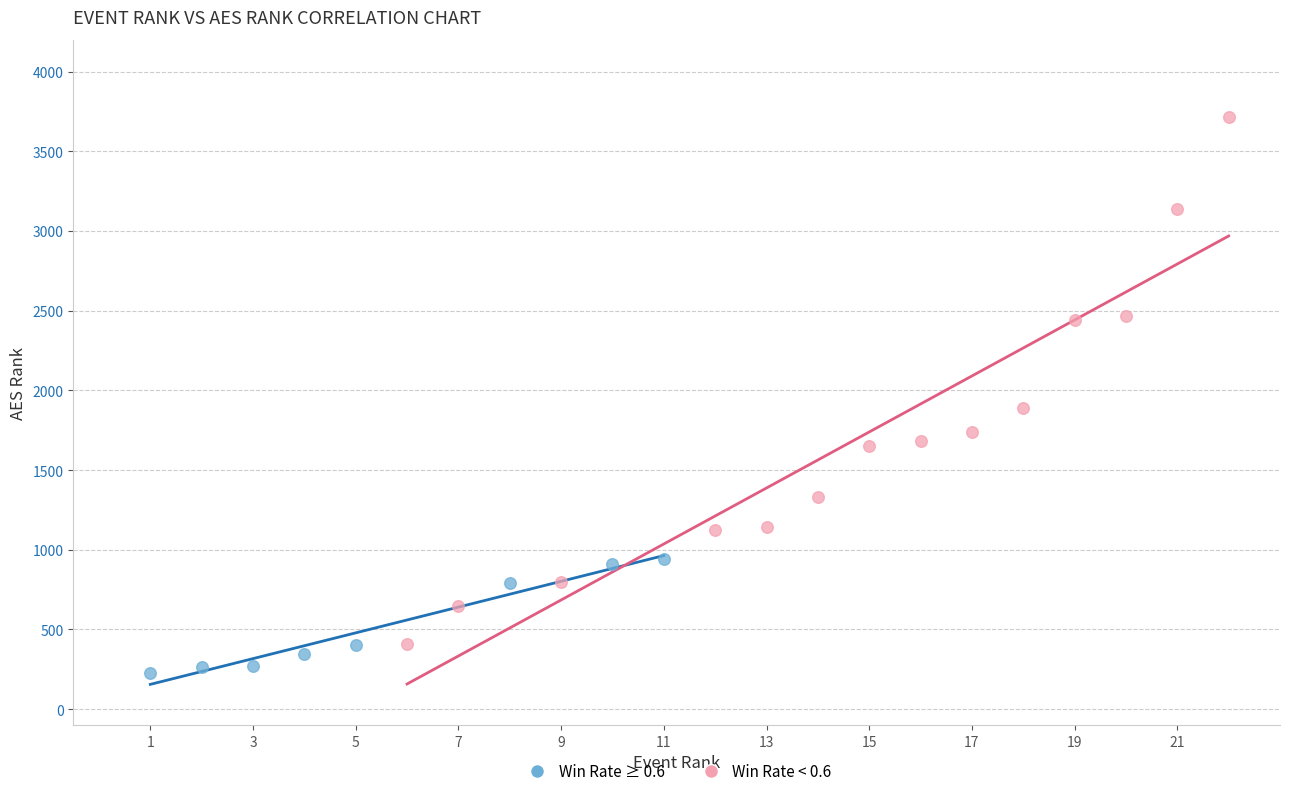

What are all the series names shown in the legend?

Win Rate ≥ 0.6, Win Rate < 0.6